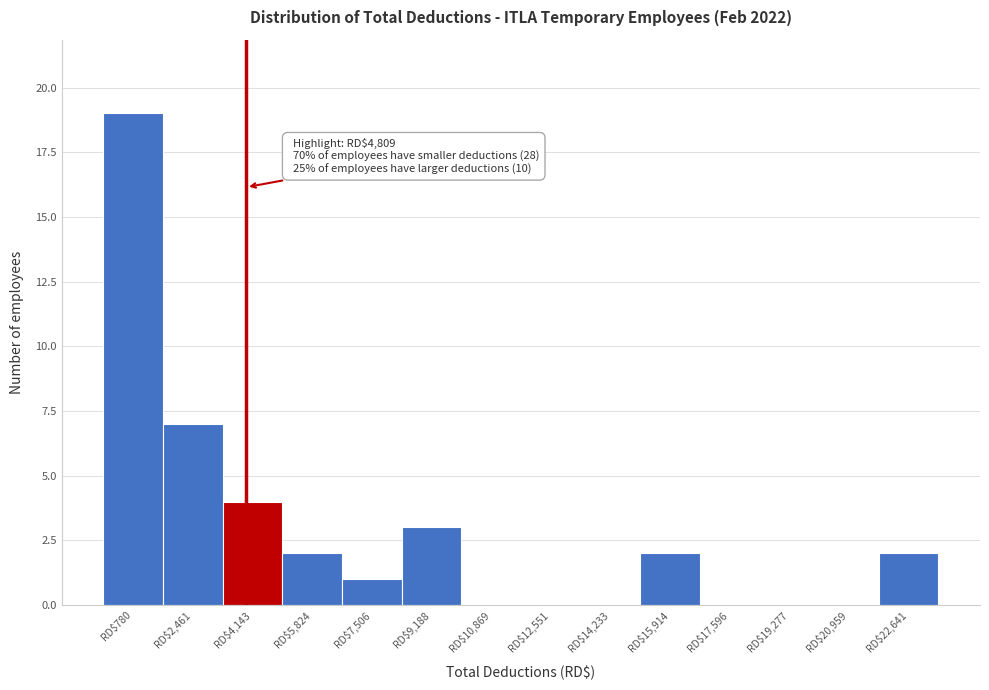

At which category does the chart reach its peak across all series?

RD$780